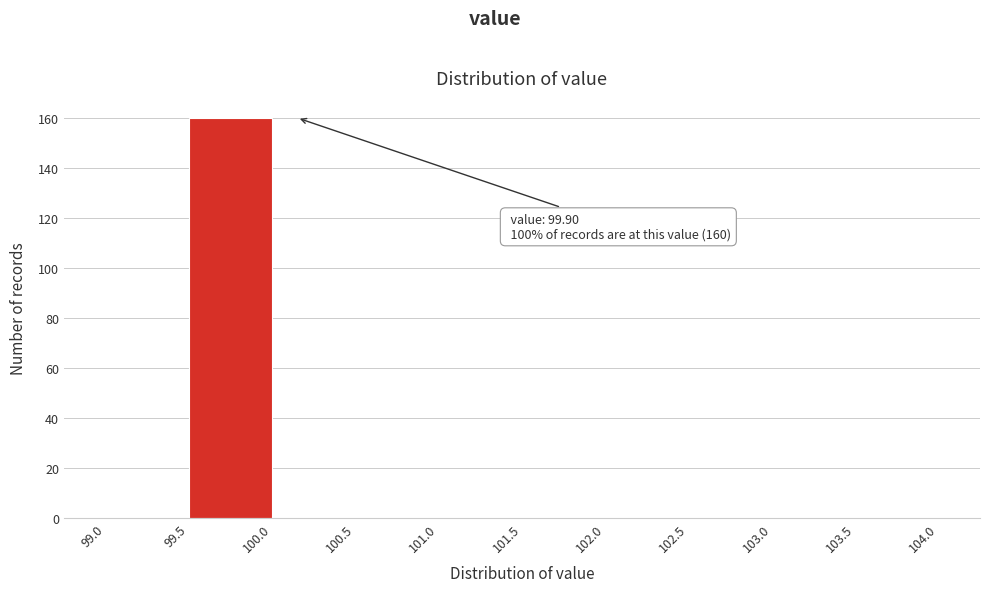

Over which range of the x-axis is the bar tallest?

99.5 to 100.0